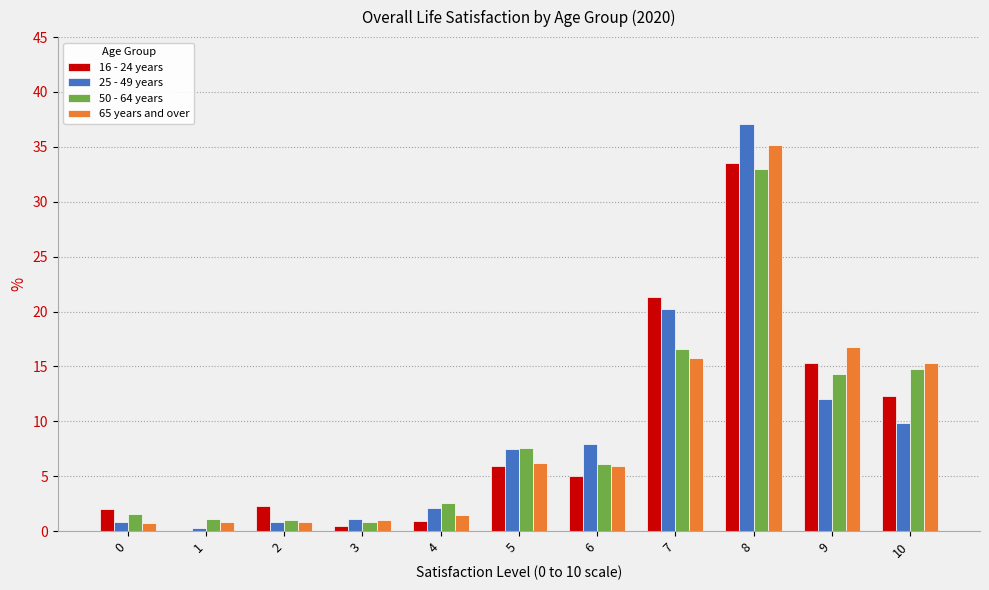

At which category is the sum across all series the highest?

8